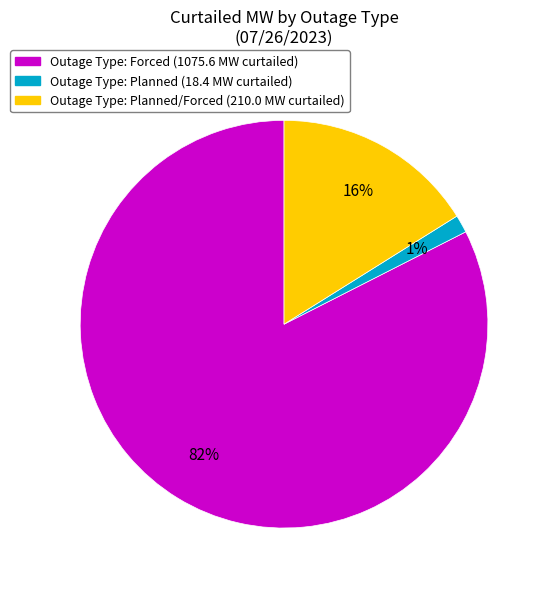

To the nearest percent, what is the average slice percentage?

33%